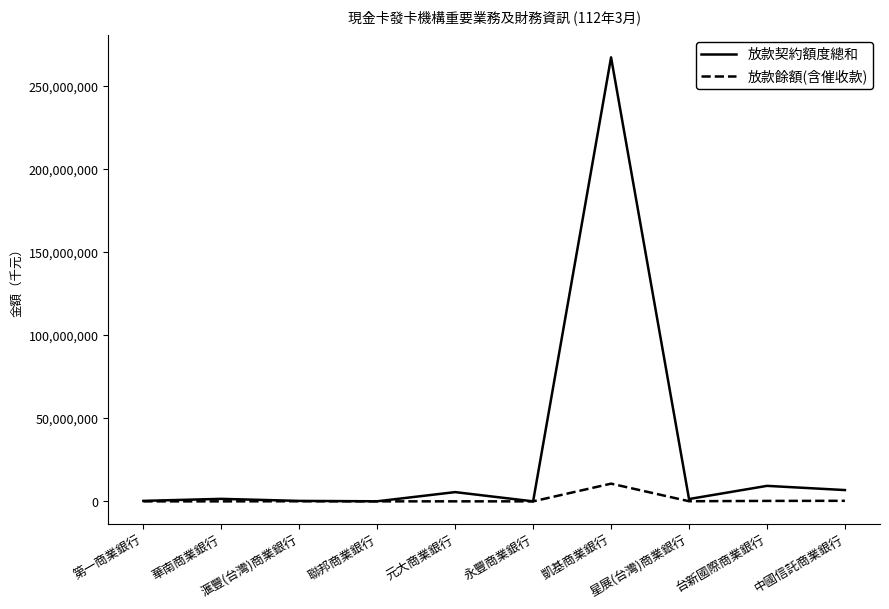

Rank the series by their average value, from highest to lowest.

放款契約額度總和, 放款餘額(含催收款)